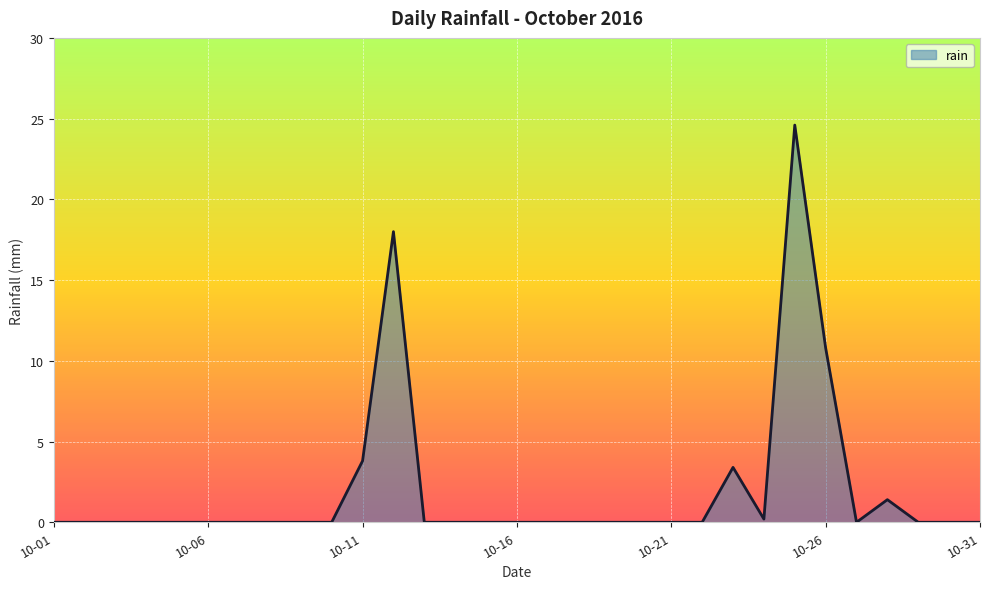

What is the difference between the second highest and minimum values?

18.0